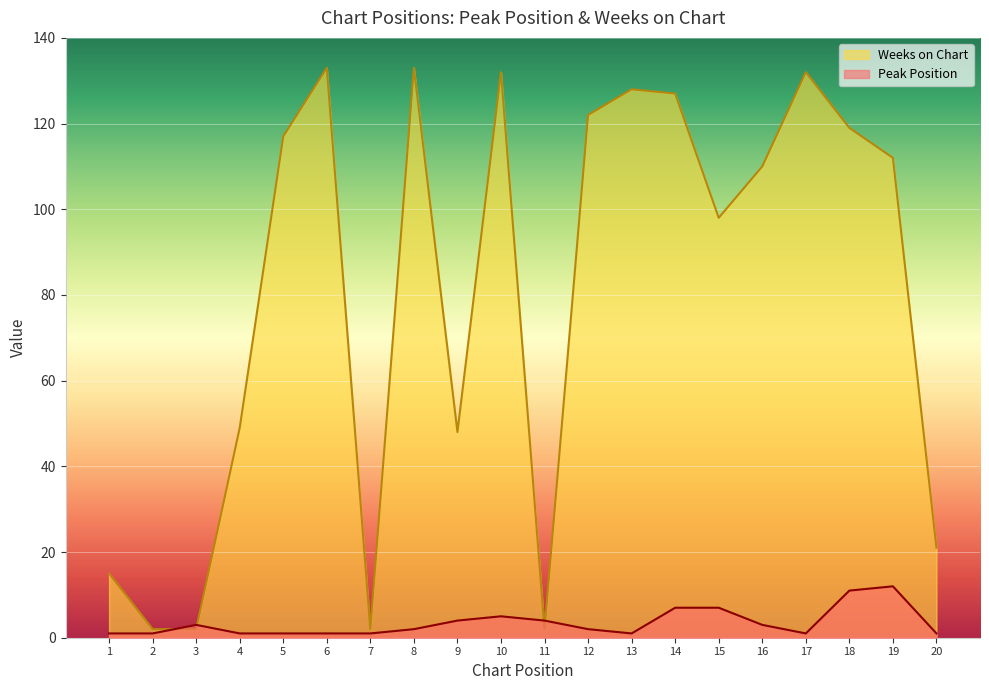

What are all the series names shown in the legend?

Weeks on Chart, Peak Position